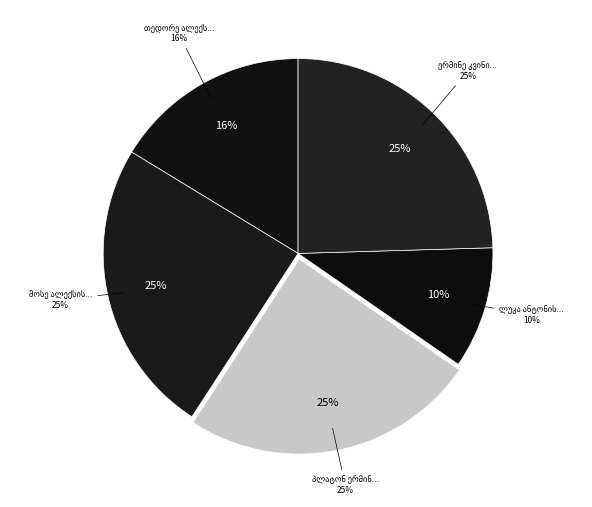

To the nearest percent, what portion does მოსე ალექსის ძე დევდარიანი represent?

25%